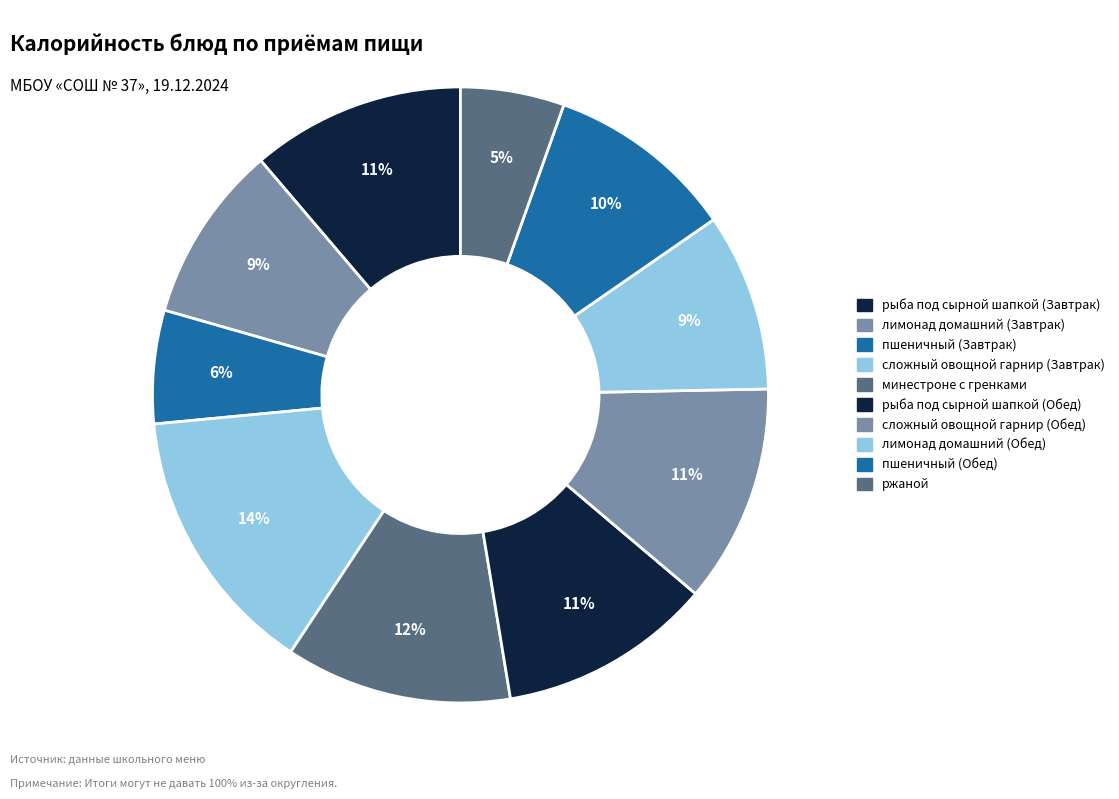

Count the number of slices in the pie.

10